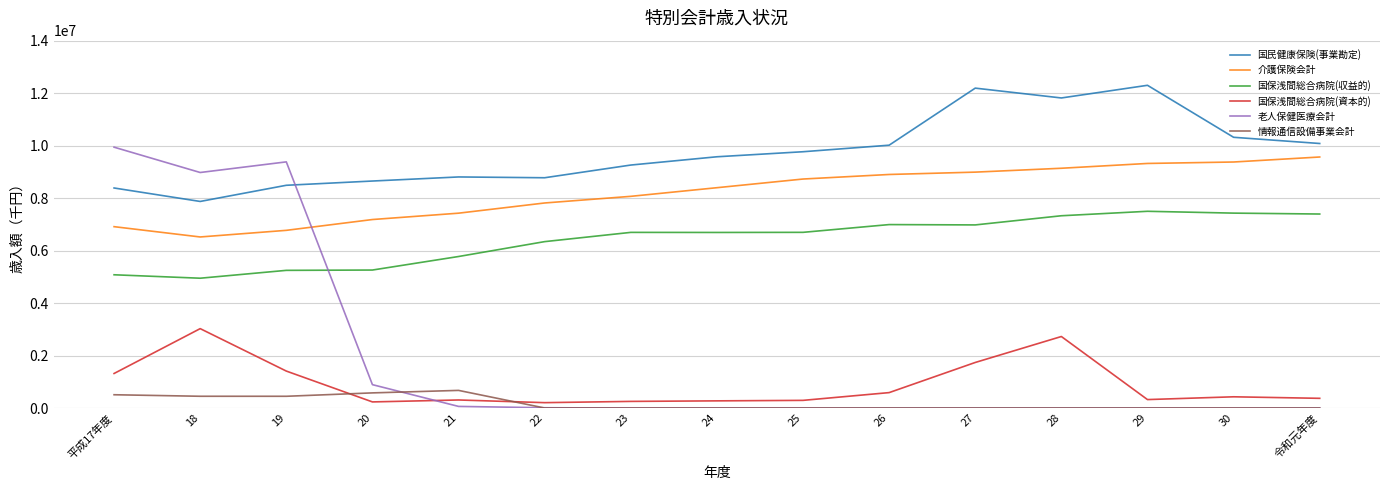

At how many categories does at least one series exceed 4330129?

15